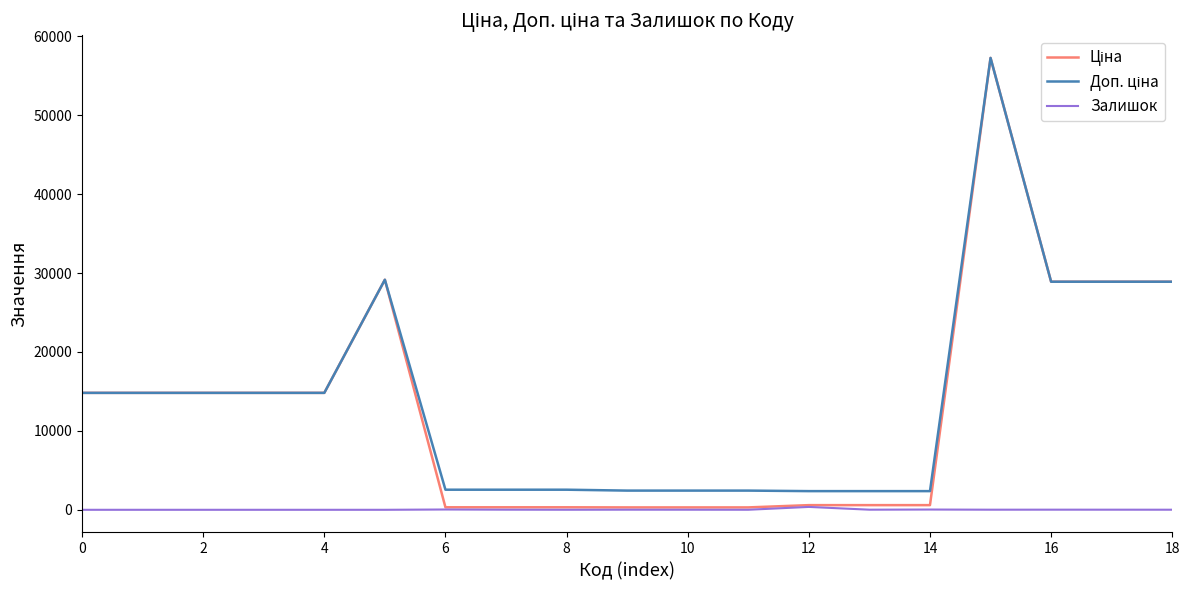

True or false: Залишок has more than 0 points higher than both neighbors.

True